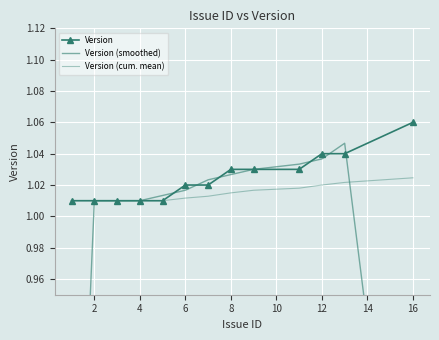

The Version series shows 0.2 at 16. True or false?

False